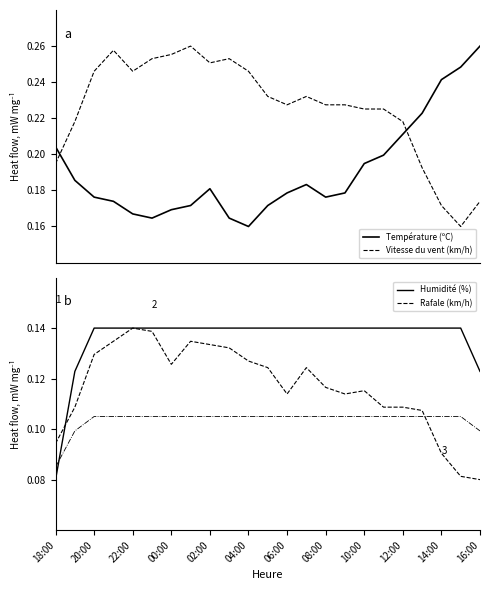

What are all the series names shown in the legend?

Température (ºC), Vitesse du vent (km/h), Humidité (%), Rafale (km/h)